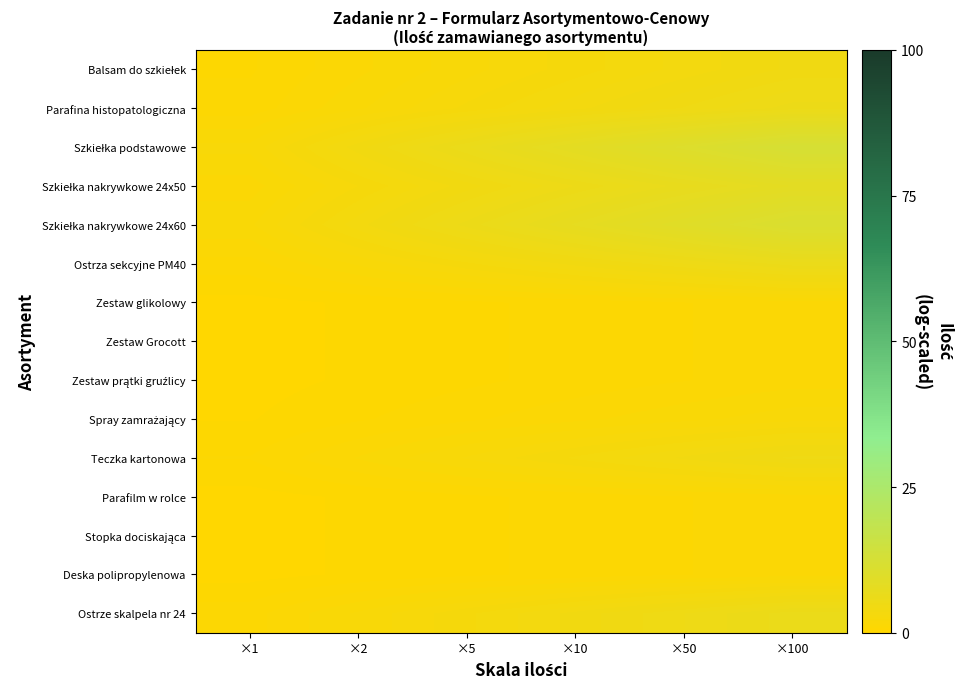

How many categories are shown in the chart?

6